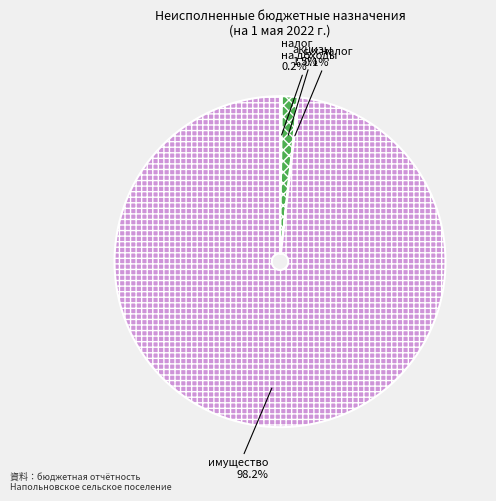

To the nearest percent, what is the average slice percentage?

25%